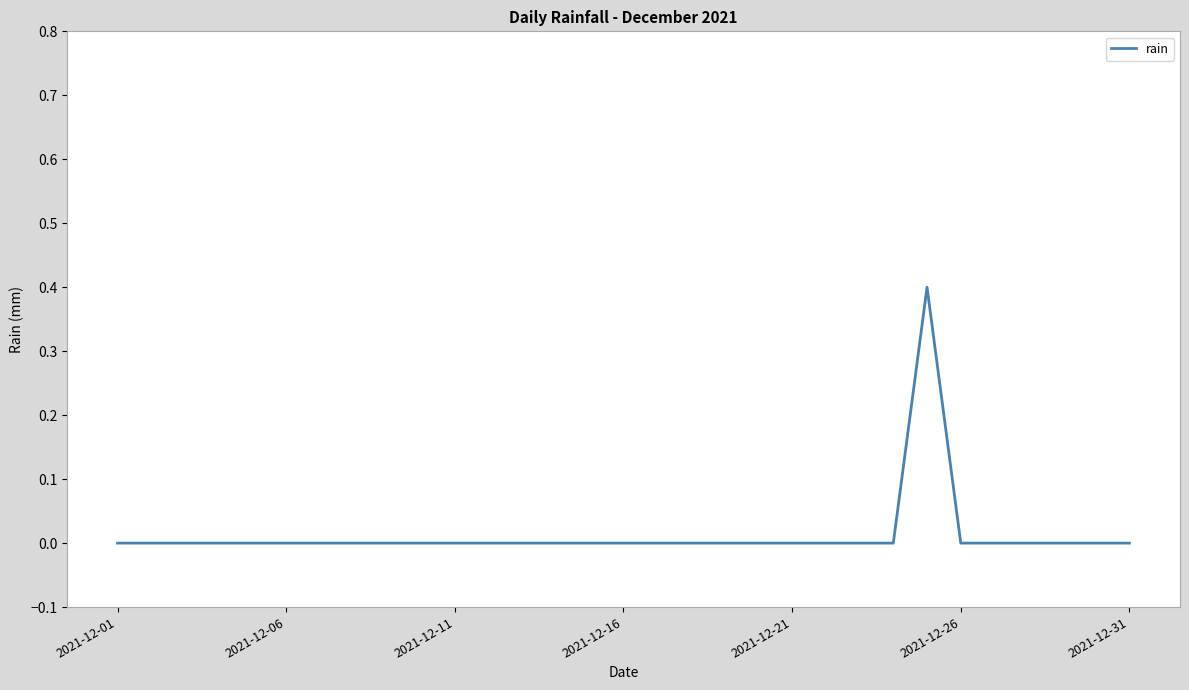

What is the greatest value displayed?

0.4